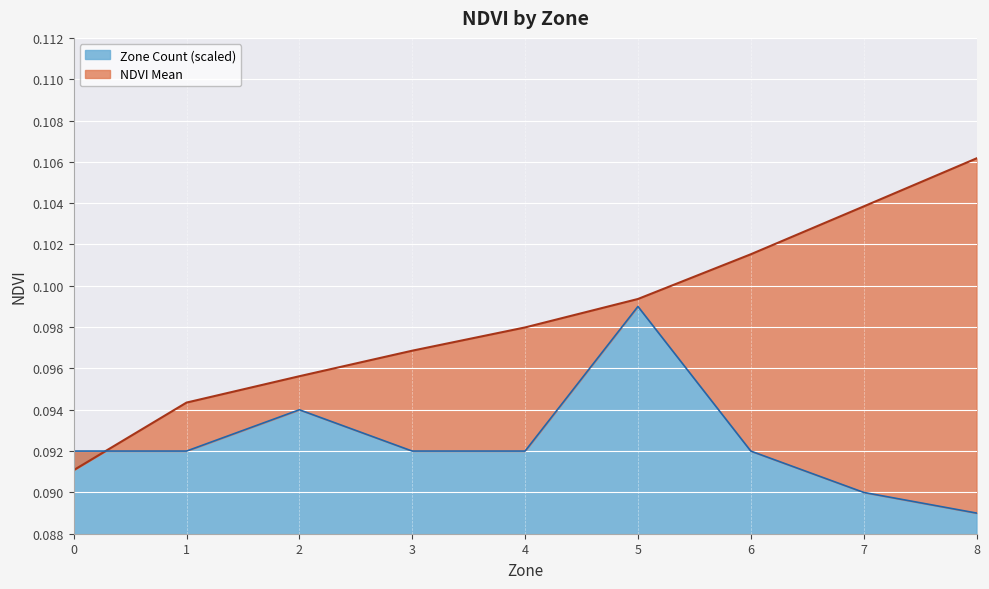

How many lines are shown in the chart?

2